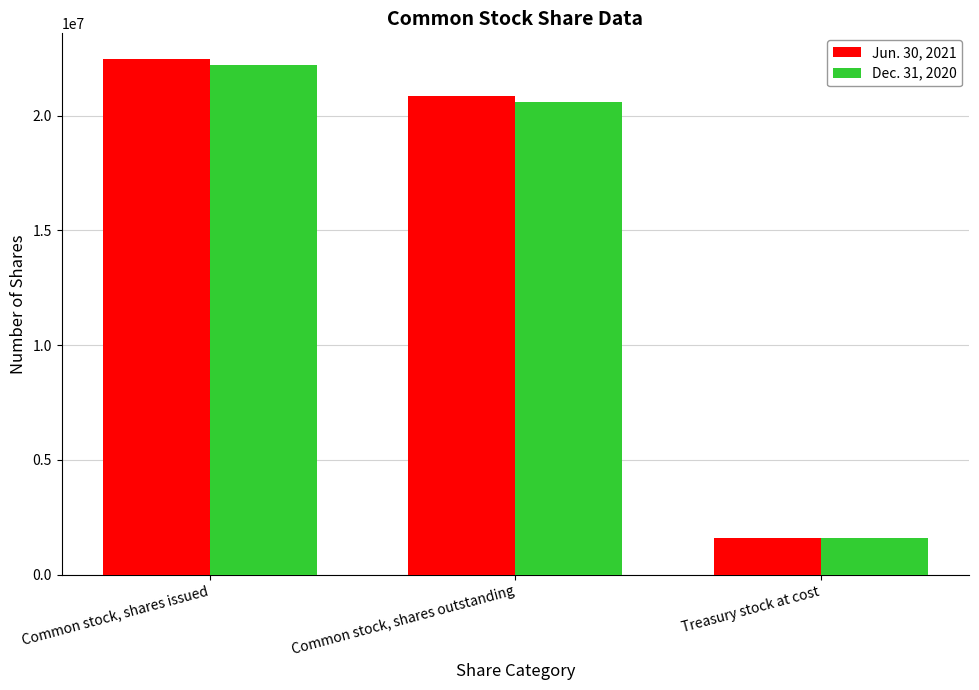

List the series in order of their overall mean, lowest first.

Dec. 31, 2020, Jun. 30, 2021